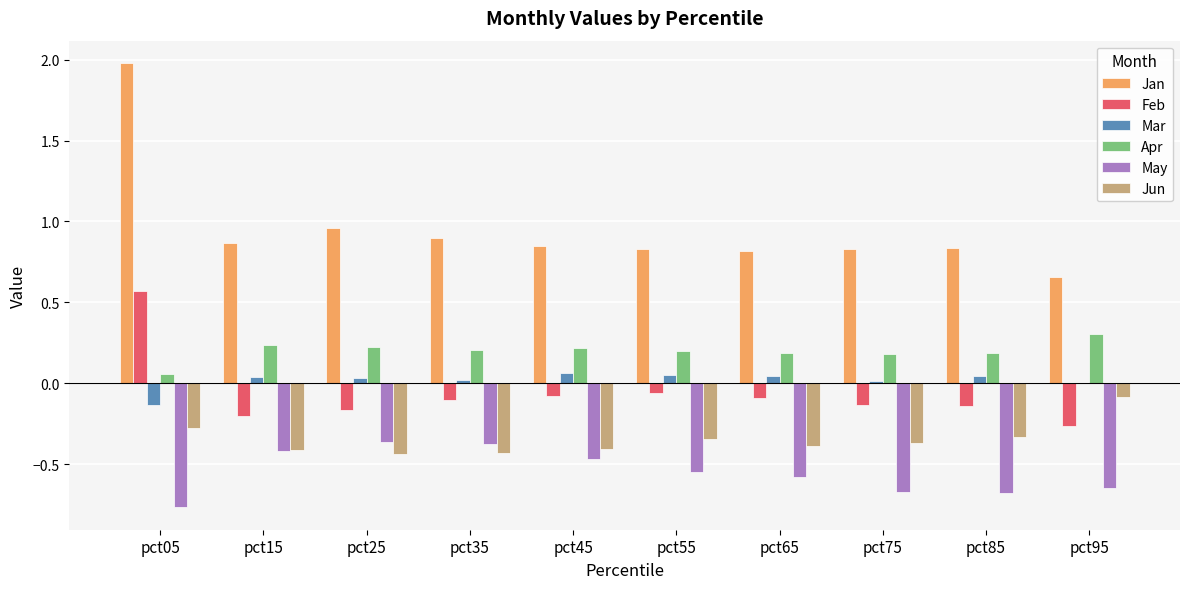

Is the value of Feb at pct05 greater than the value of Apr at pct85?

Yes